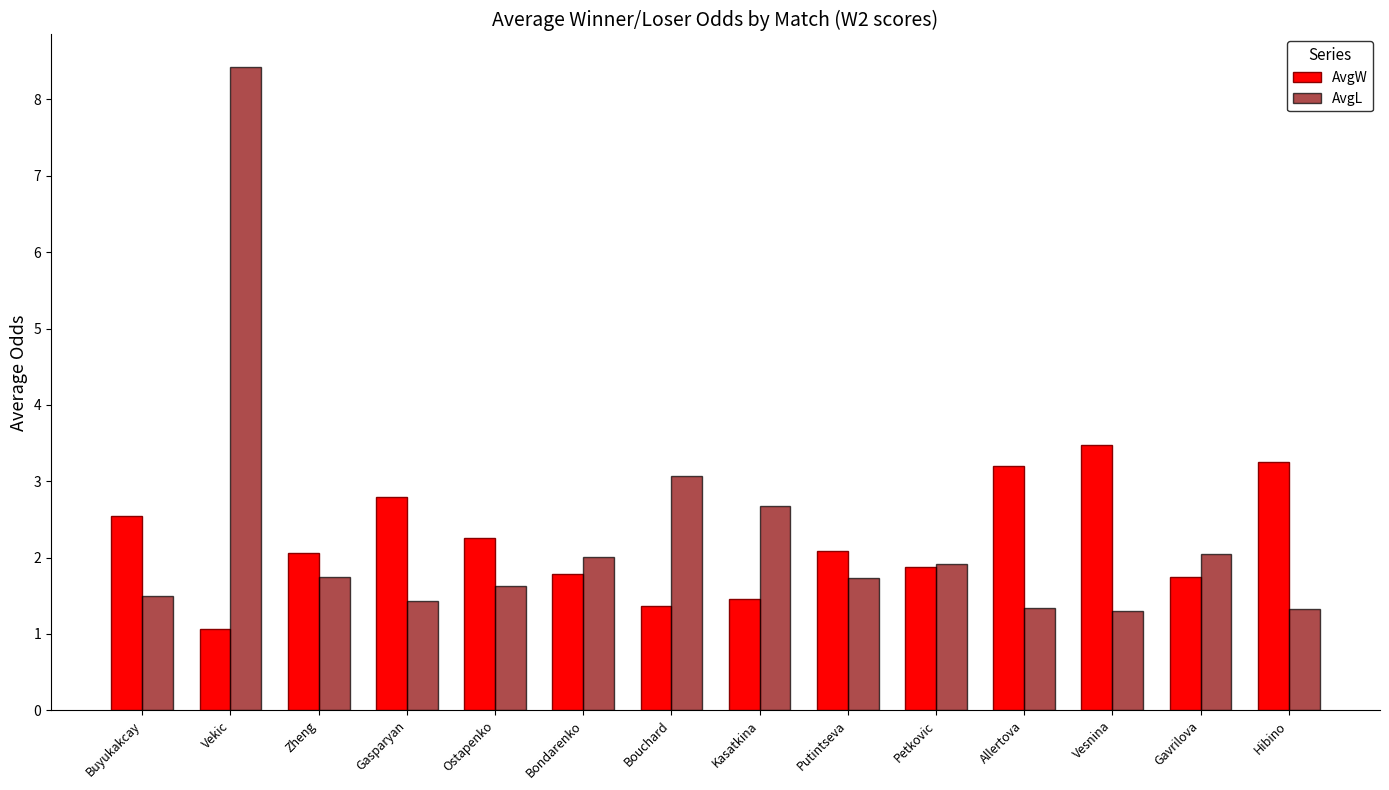

What is the difference between the second highest and minimum values in the AvgL series?

1.8